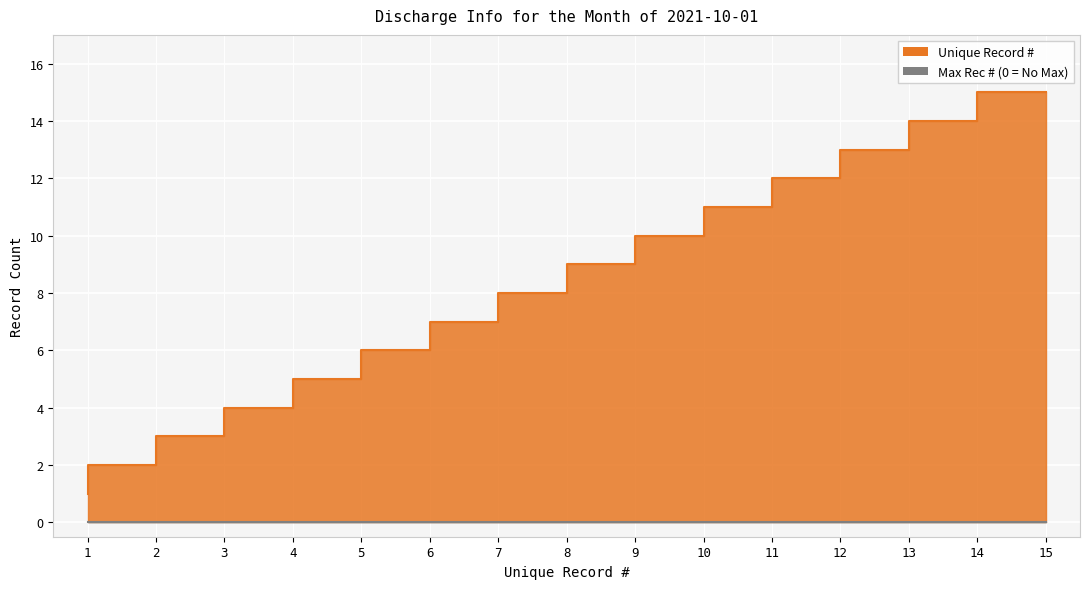

What is the greatest value displayed?

15